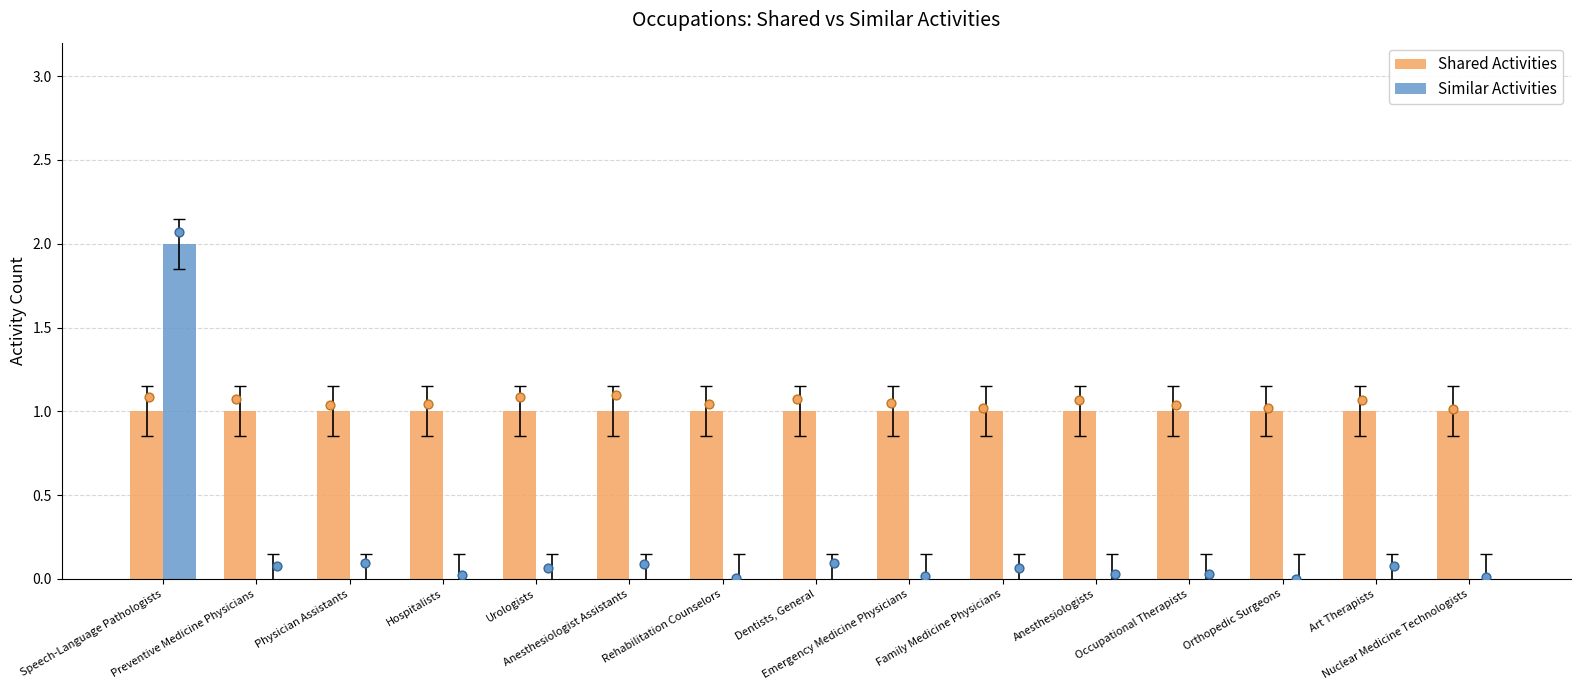

Which series reaches the maximum Y coordinate?

Similar Activities